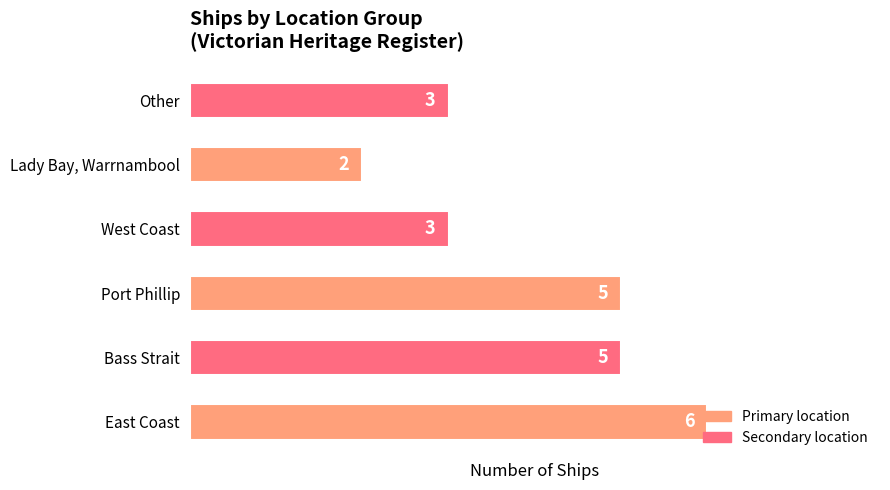

What is the difference between the second highest and minimum values?

3